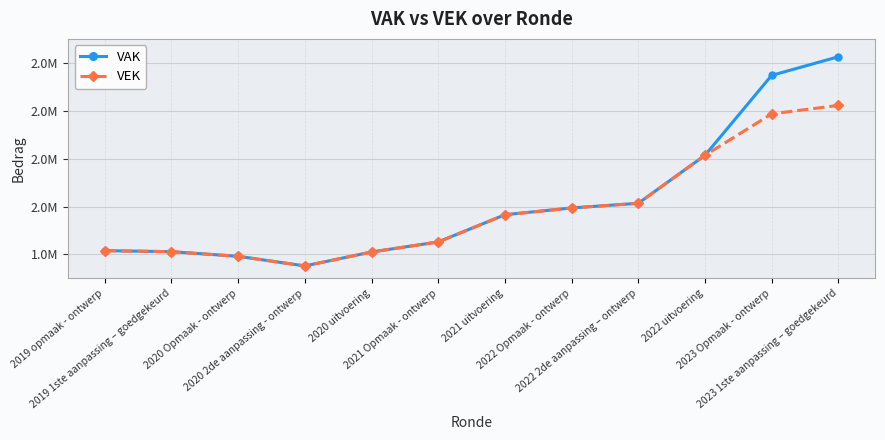

What is the approximate value of VAK at 2022 2de aanpassing – ontwerp, to the nearest 100?

2013600